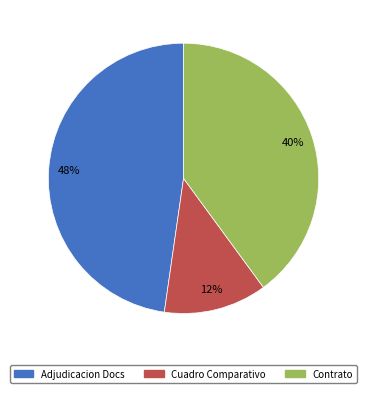

Is there a majority slice in this chart?

No